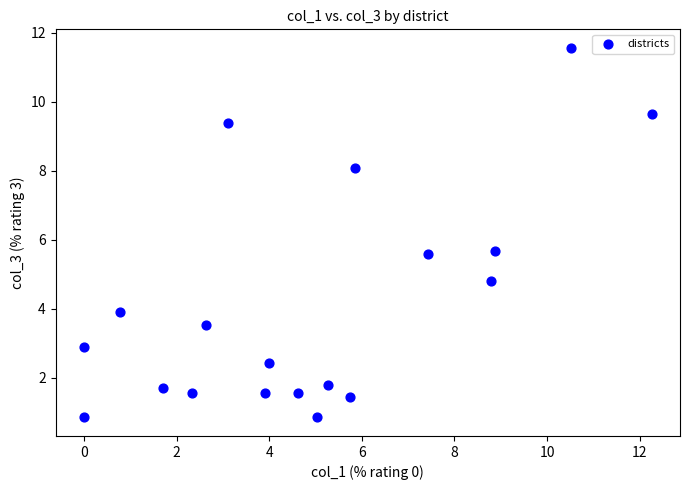

What is the range of X values (max minus min)?

12.3